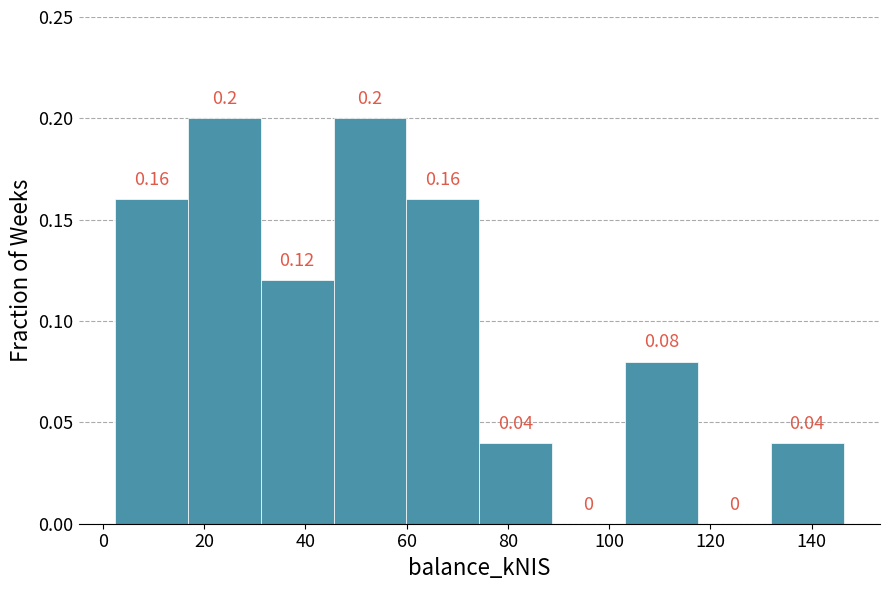

How tall is the bar that spans 60 to 74 on the x-axis? The bar edges are not printed on the chart, so give them approximately, as read against the axis.

0.16